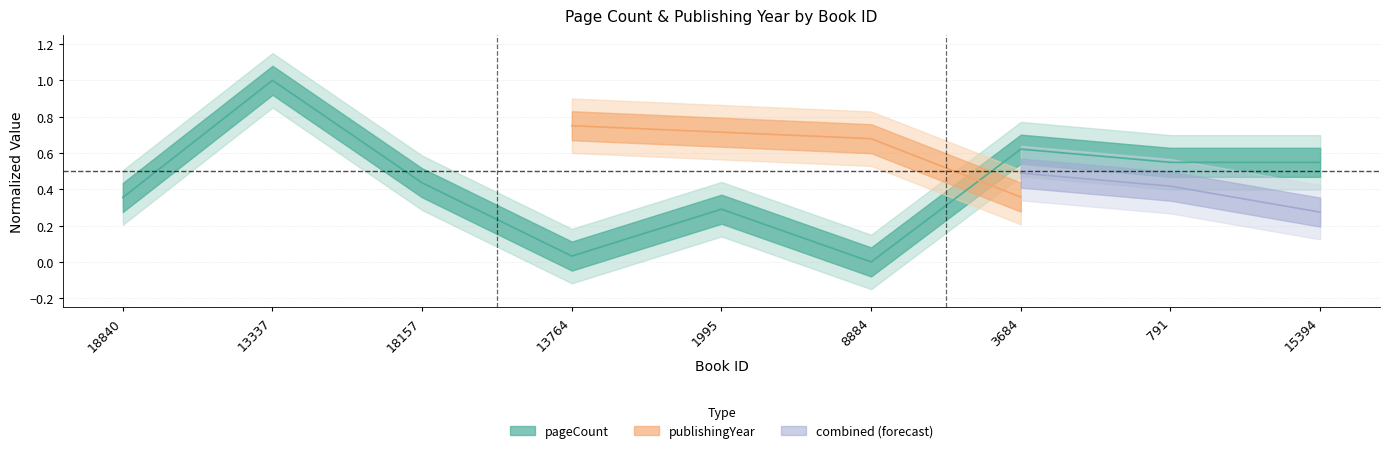

List the labels in order of value, smallest first.

8884, 13764, 1995, 18840, 18157, 791, 15394, 3684, 13337